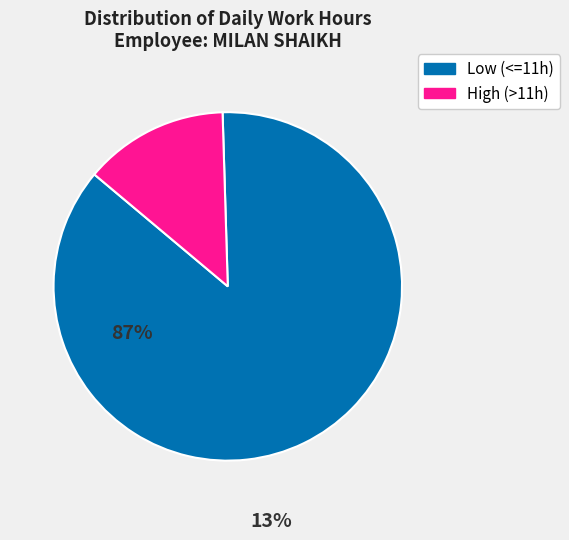

Is there a majority slice in this chart?

Yes